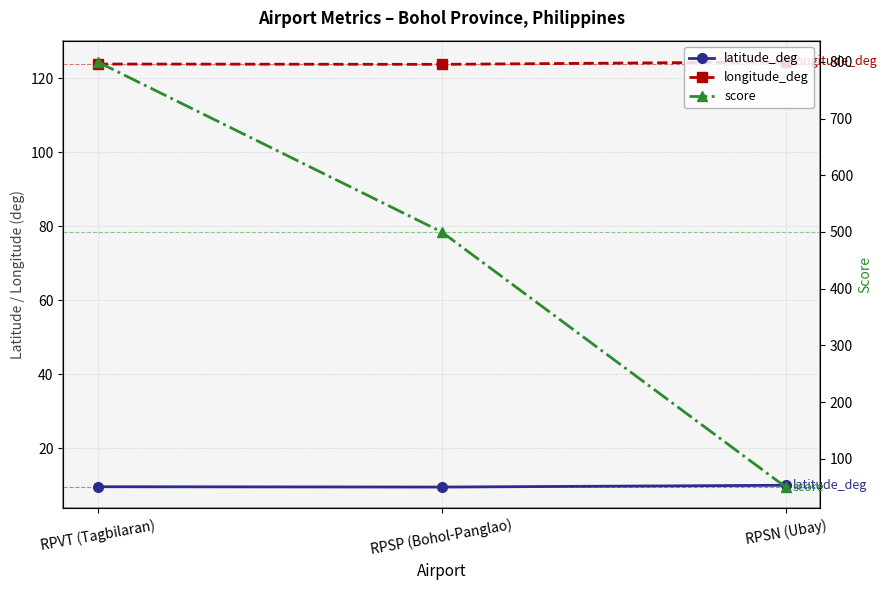

Is the value of longitude_deg at RPSP (Bohol-Panglao) greater than the value of score at RPSP (Bohol-Panglao)?

No